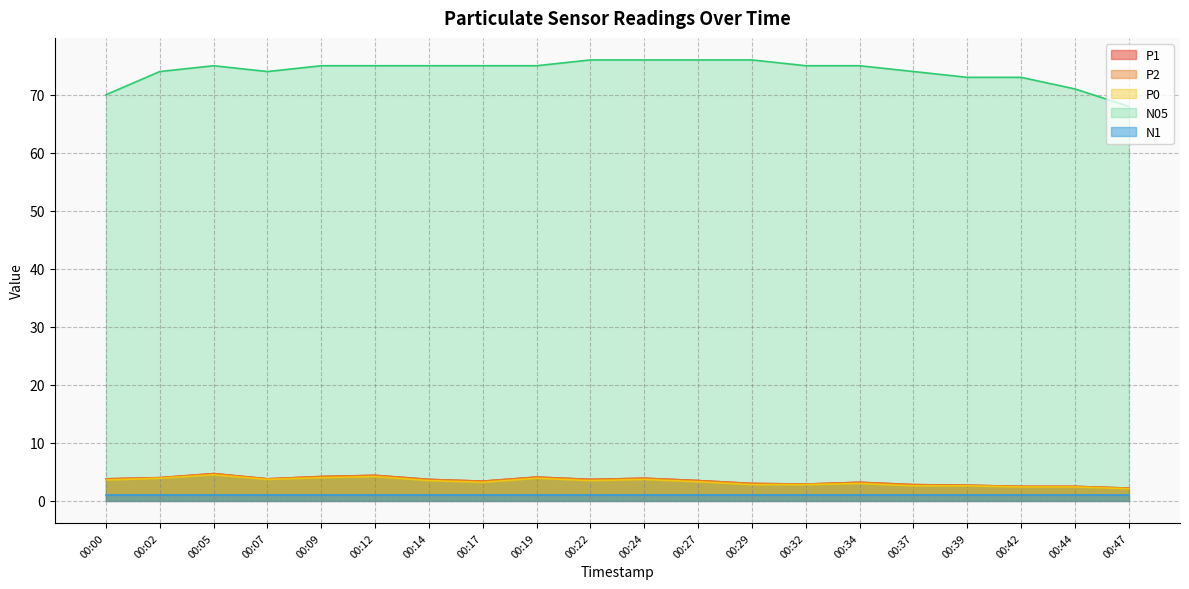

Where is P0 nearest to the value 3?

00:34